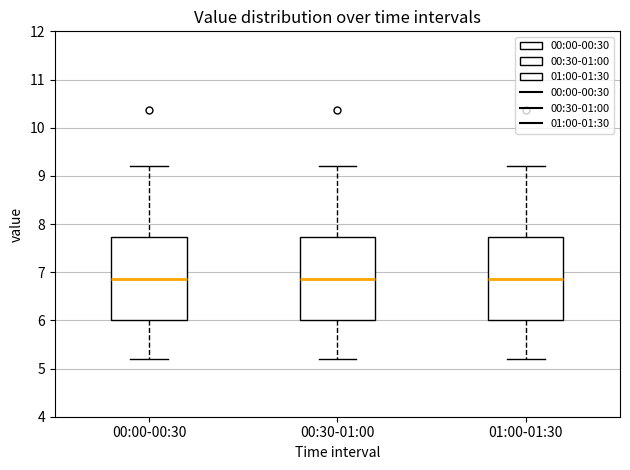

Reading left to right, transcribe this box plot: for each box, give where its median line is, the range the box spans, and where its two whiskers end, as read against the y-axis. The values are not printed on the chart, so give them approximately, as read against the axis.

00:00-00:30: median 6.9, box 6.0 to 7.7, whiskers 5.2 to 9.2
00:30-01:00: median 6.9, box 6.0 to 7.7, whiskers 5.2 to 9.2
01:00-01:30: median 6.9, box 6.0 to 7.7, whiskers 5.2 to 9.2